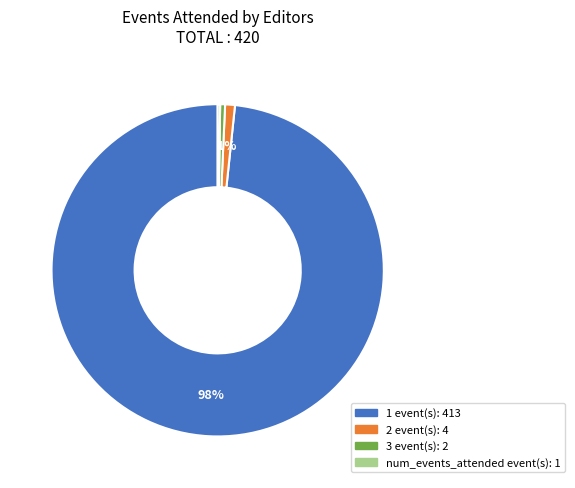

True or false: 2 accounts for 1% of the total.

True